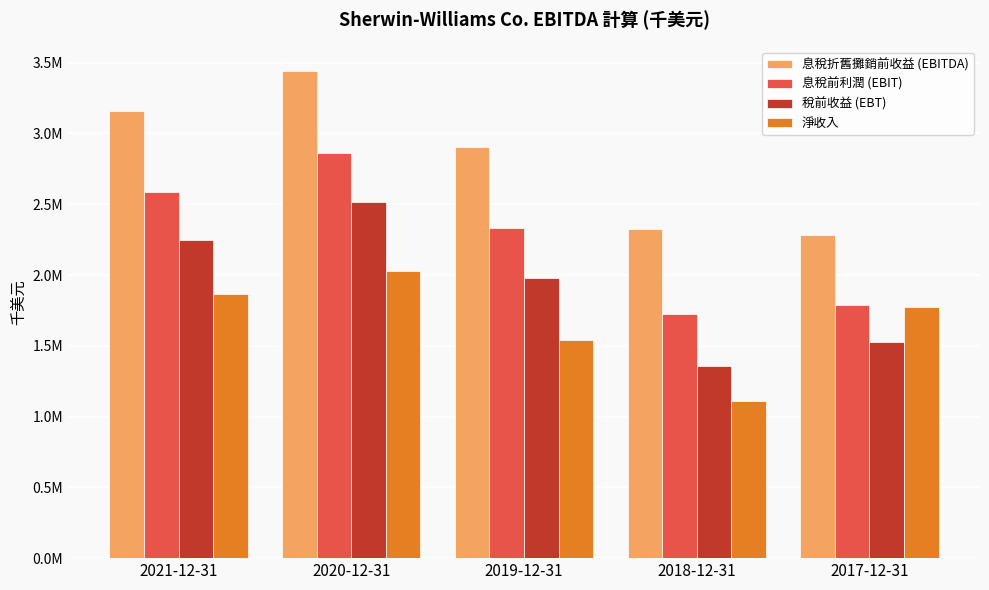

Between 2019-12-31 and 2018-12-31, which is larger?

2019-12-31